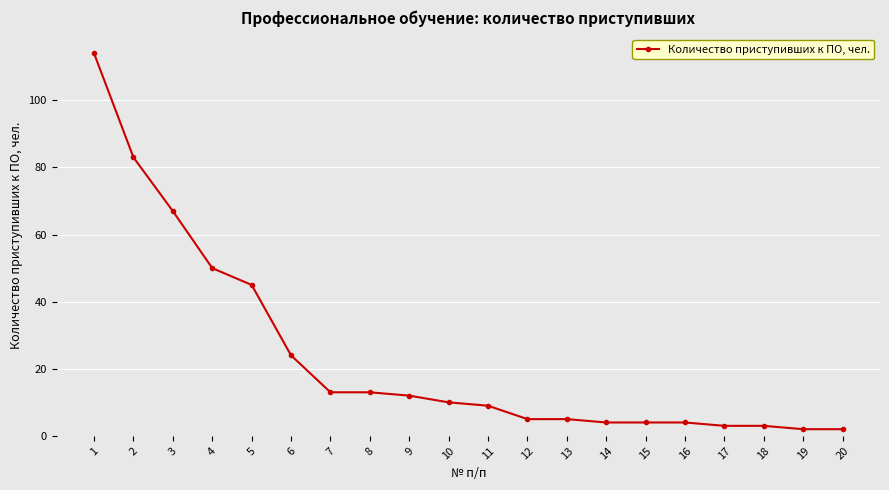

What is the change in value from 1 to 19?

-112